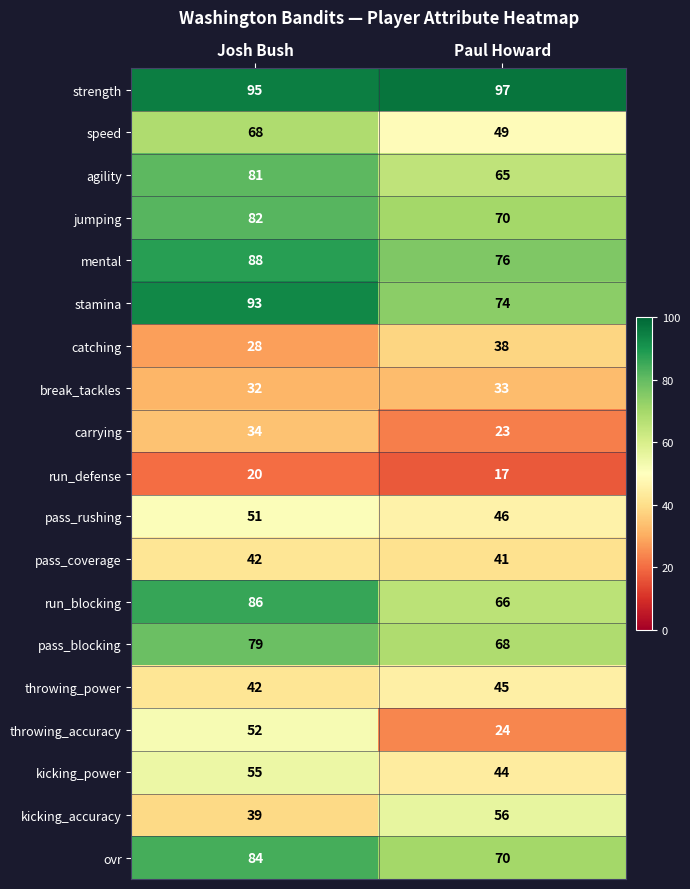

At which category is the sum across all series the highest?

Josh Bush